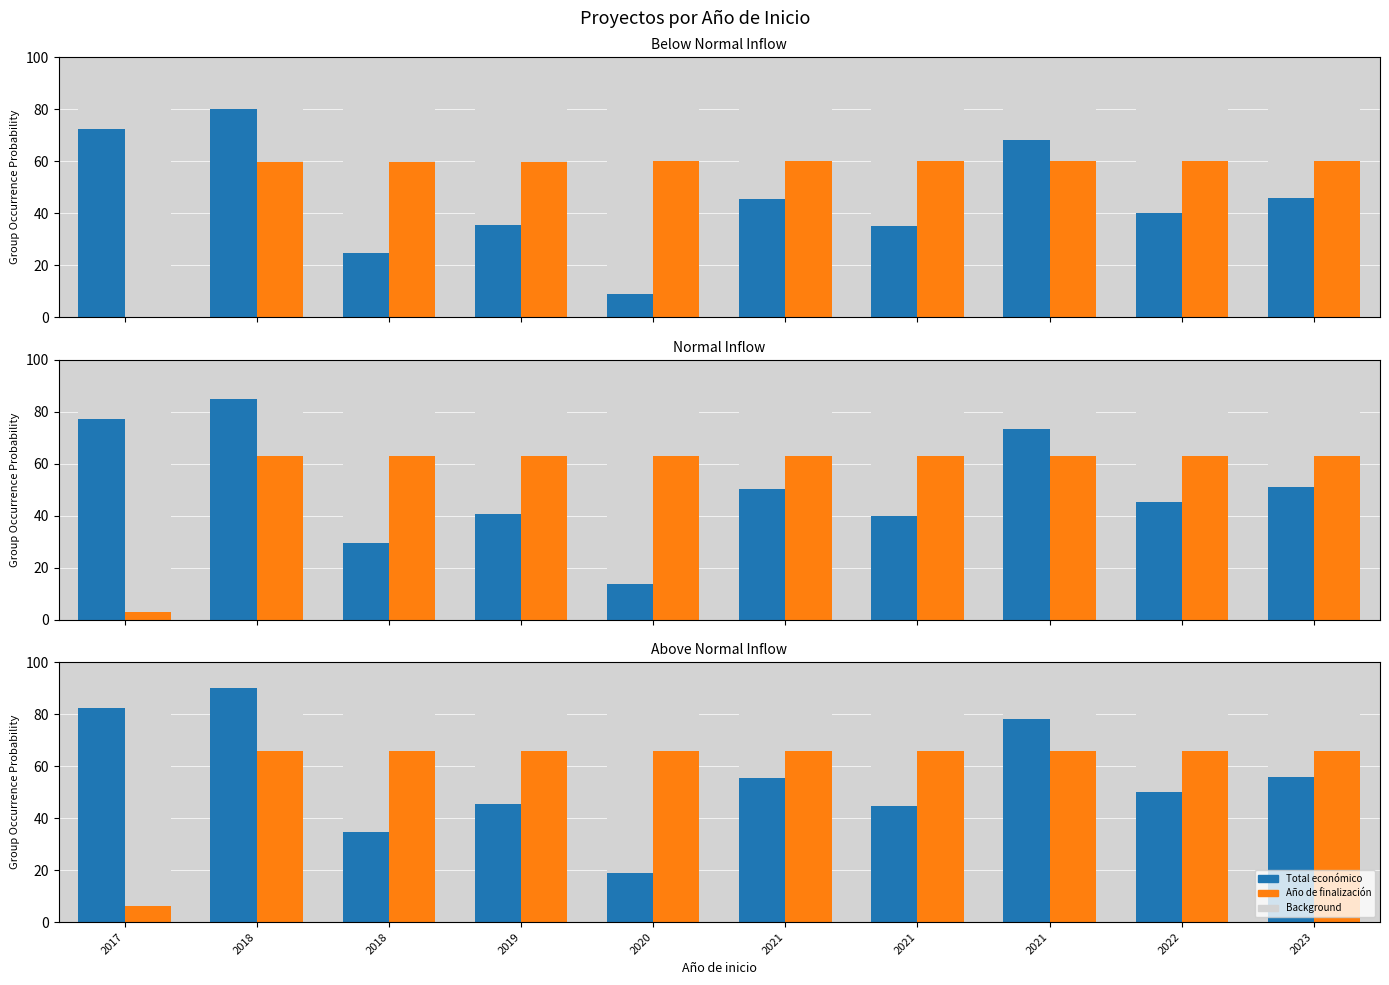

What is the difference between the highest and lowest values at 2021?

10.6